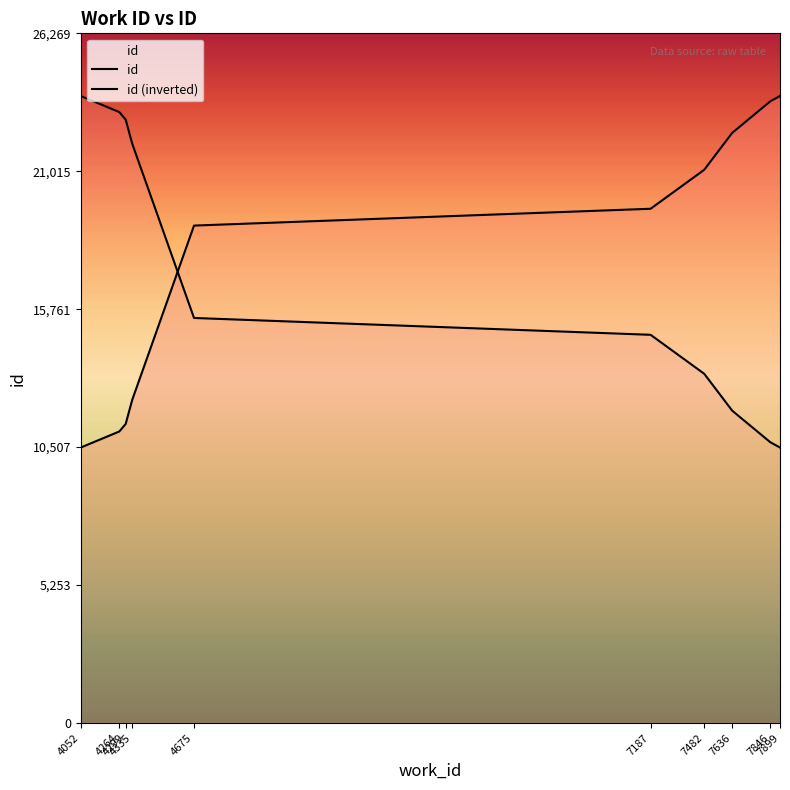

Does the chart have visible grid lines?

No